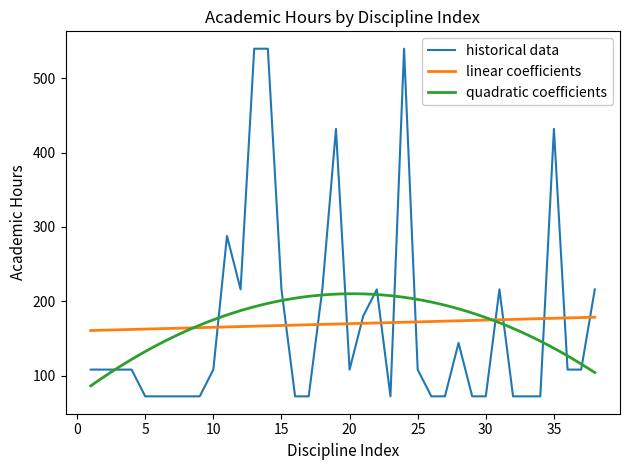

What is the difference between the second highest and minimum values?

468